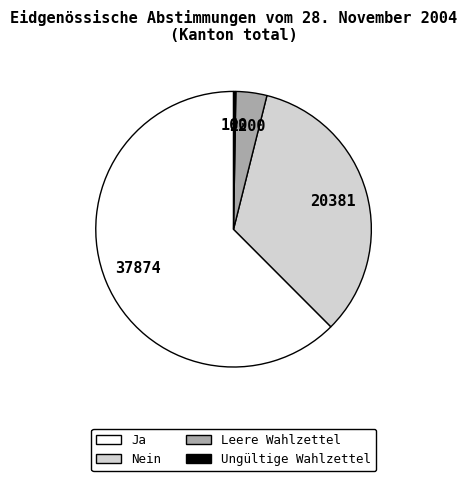

Is Ja the majority of the pie?

Yes